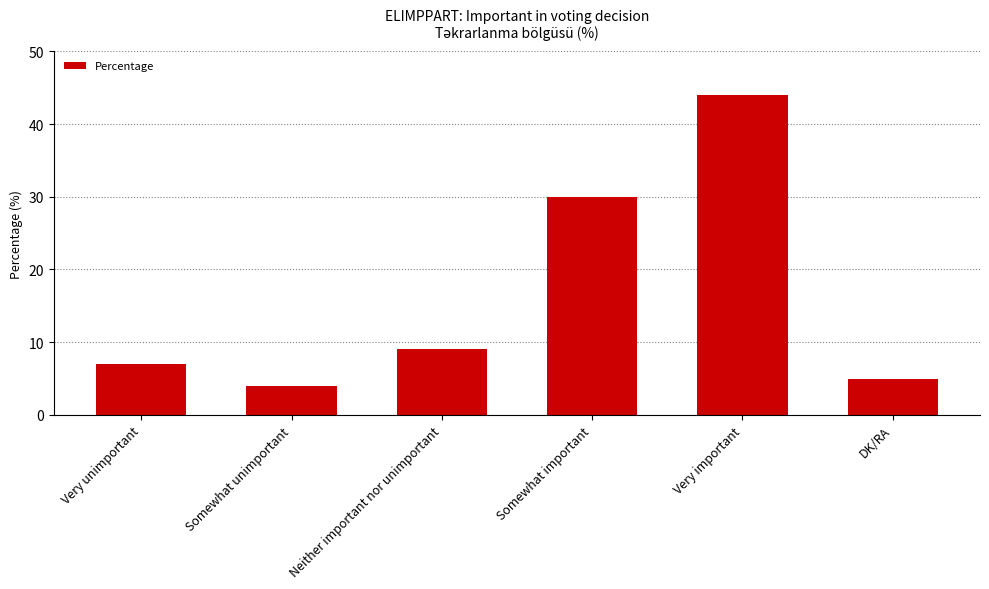

What is the maximum value shown in the chart?

44